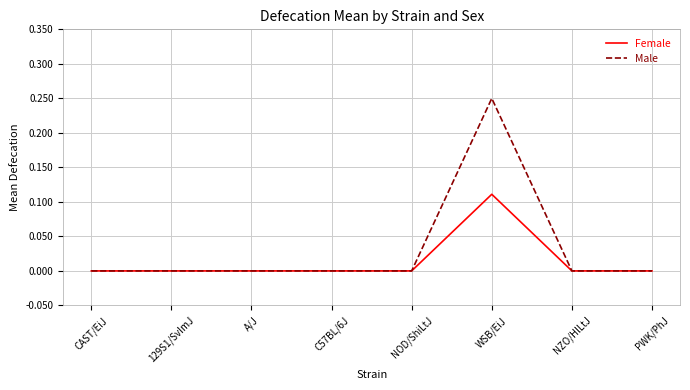

Is it true that Male equals 0.0 at CAST/EiJ?

True